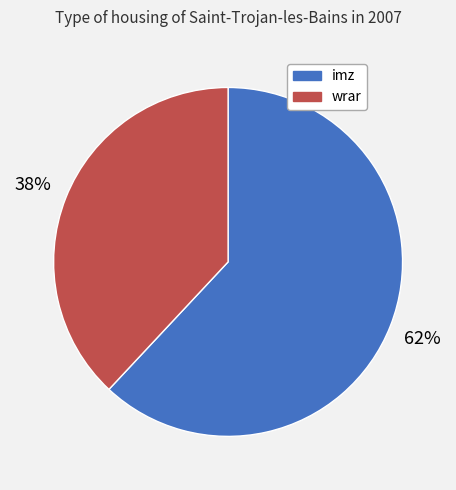

Count the number of slices in the pie.

2